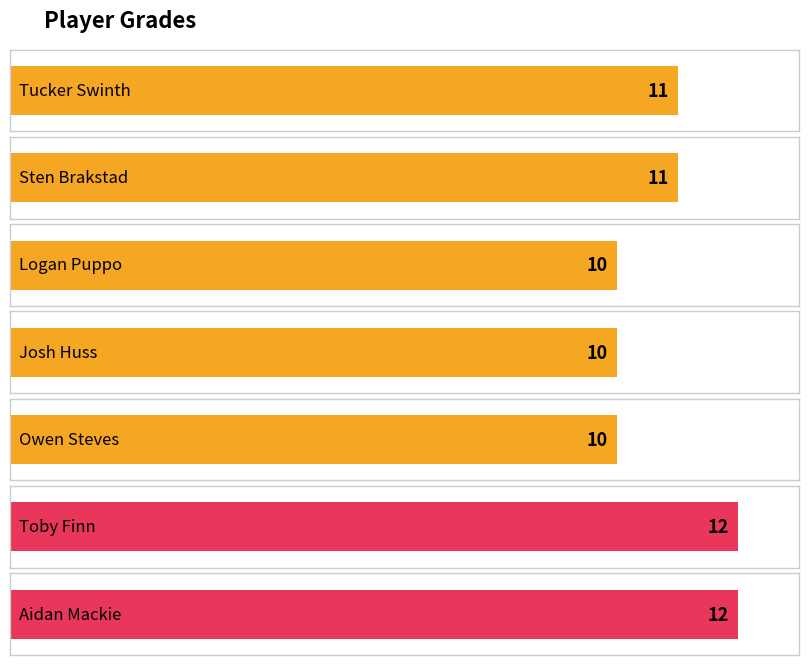

How many bars are there in total?

7